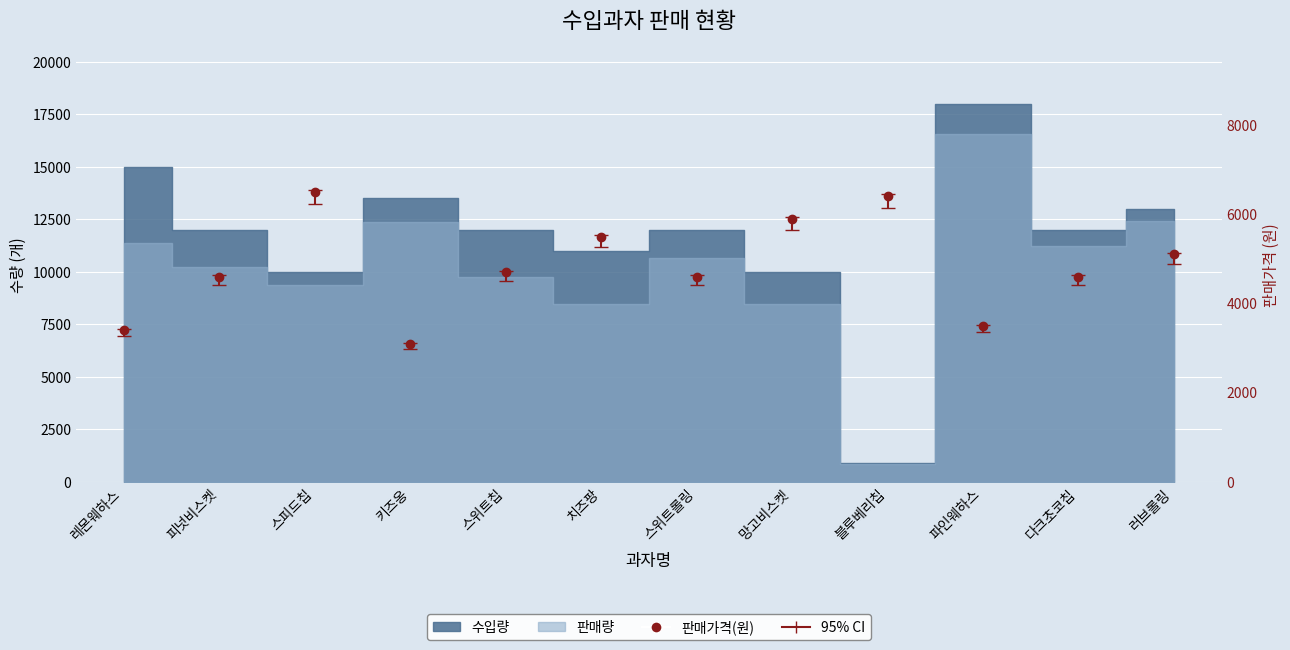

What is the difference between the maximum and second lowest values in the 수입가격(원) series?

3123.2